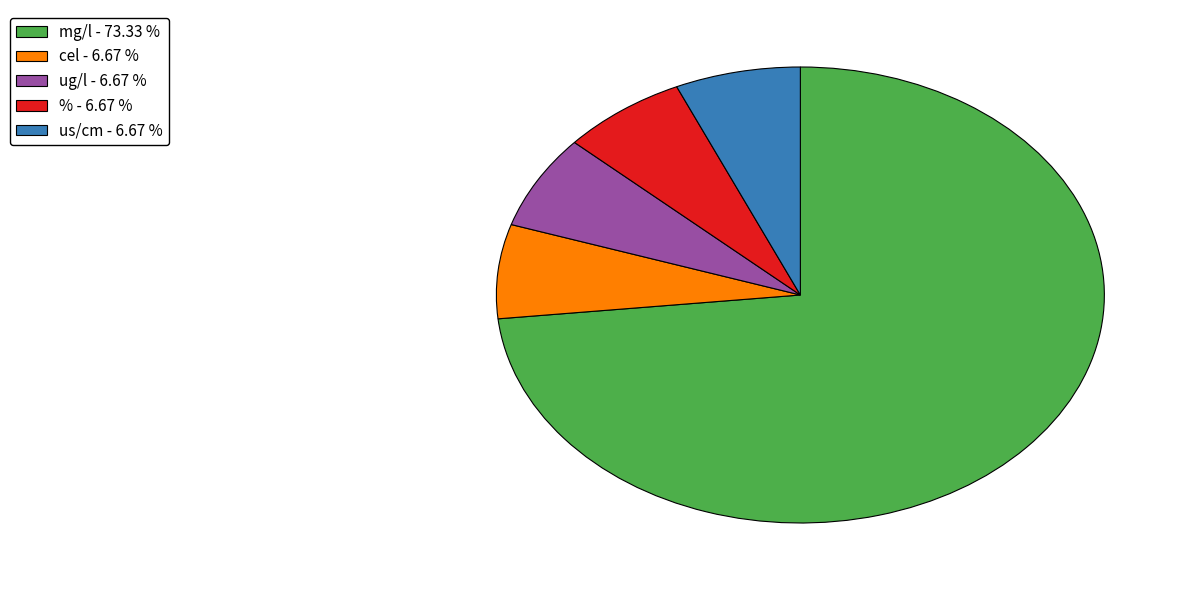

Which slice is the largest?

mg/l - 73.33 %